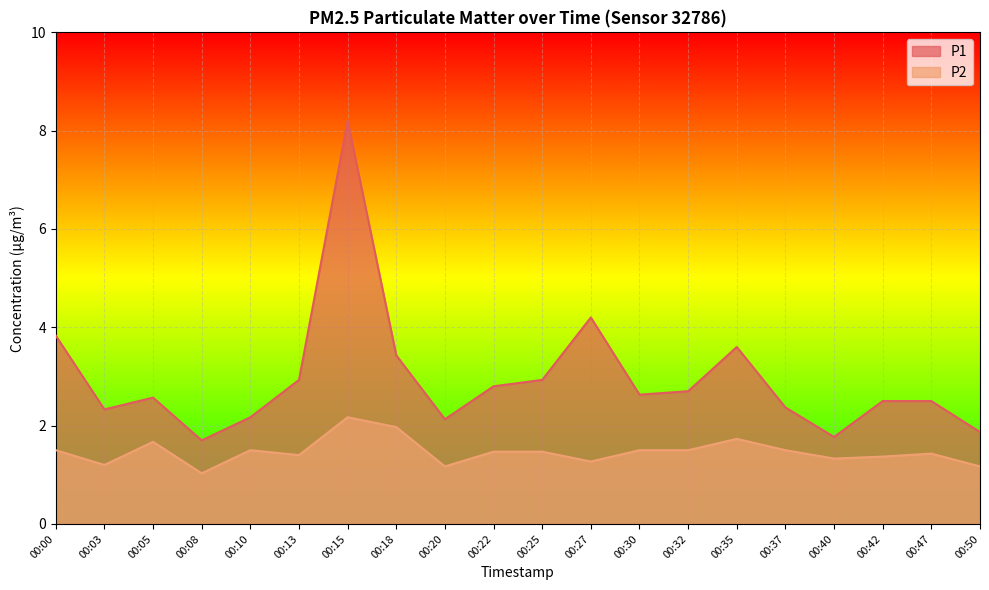

List the labels in order of P2 value, smallest first.

00:08, 00:20, 00:50, 00:03, 00:27, 00:40, 00:42, 00:13, 00:47, 00:22, 00:25, 00:00, 00:10, 00:30, 00:32, 00:37, 00:05, 00:35, 00:18, 00:15